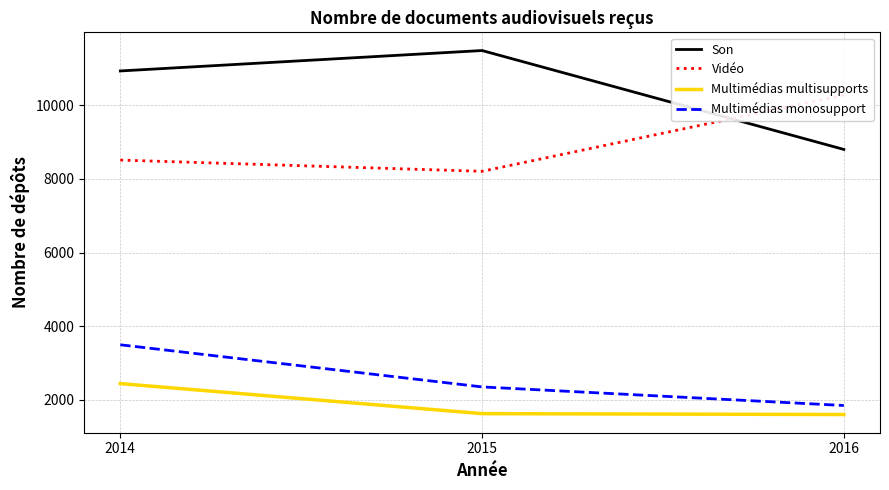

Where does the Multimédias monosupport series first go above 2354?

2014